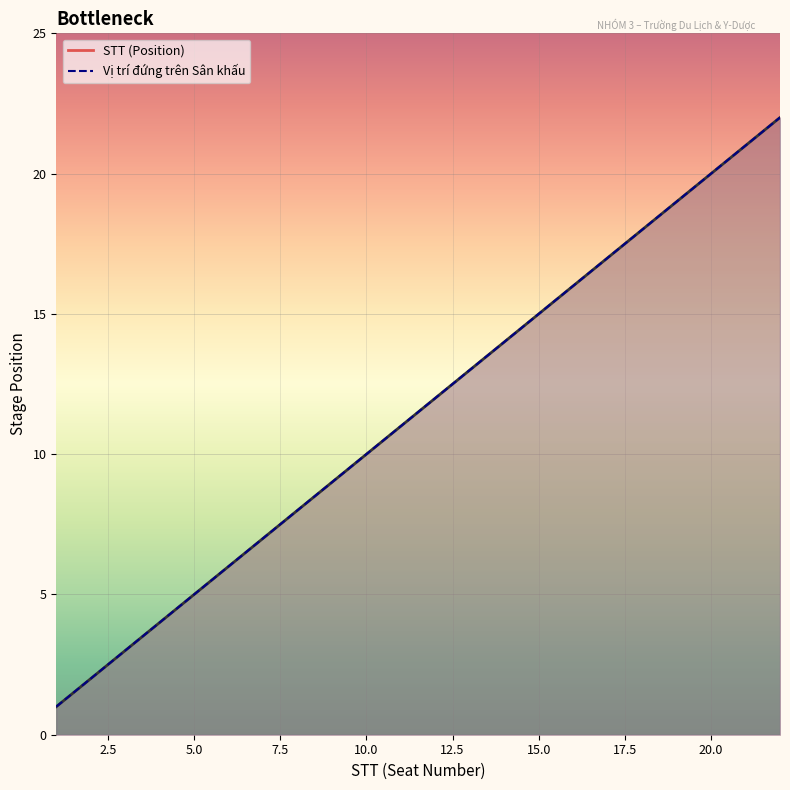

Which series has the widest spread of values?

STT (Position)